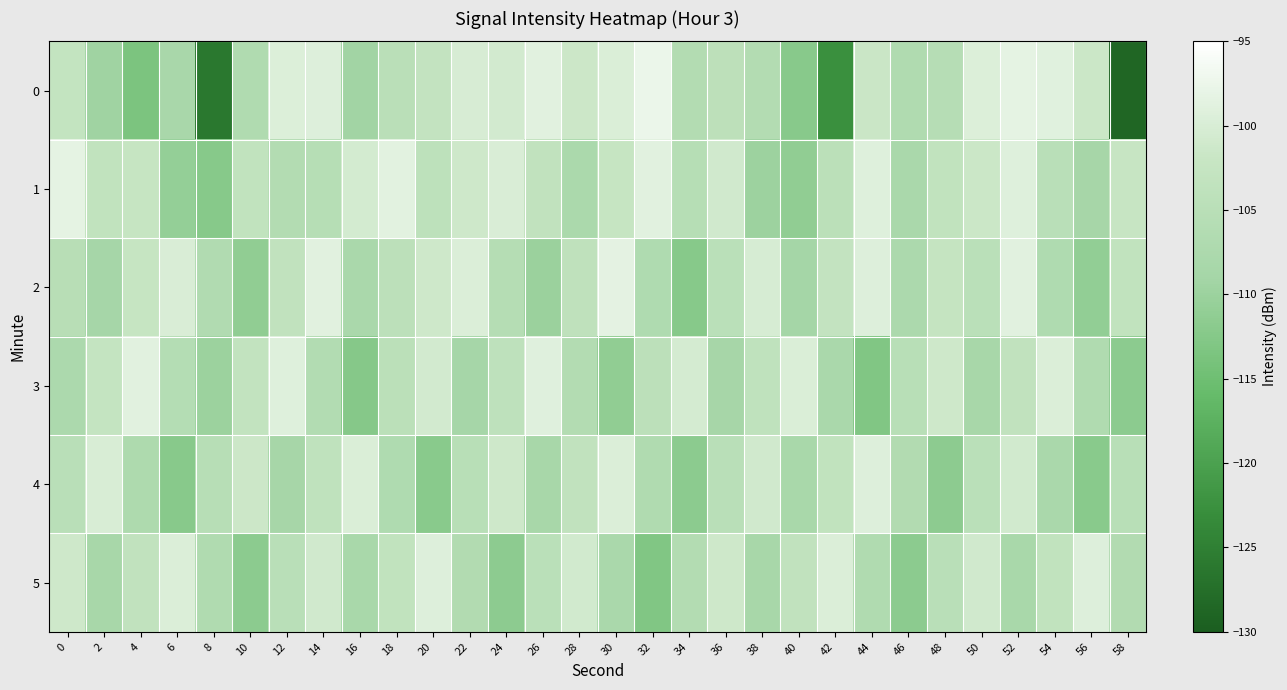

At which category is the sum across all series the highest?

52